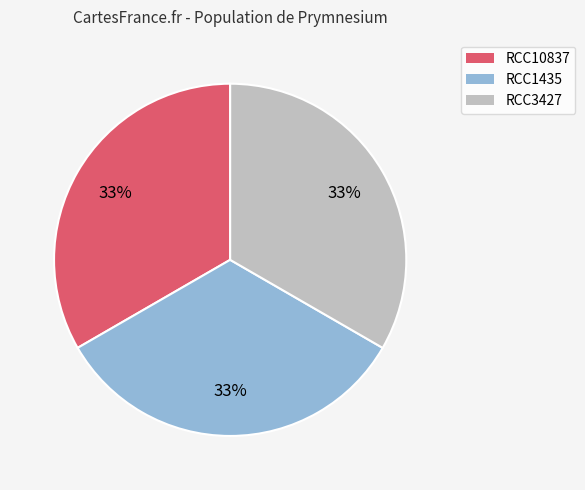

Is there any slice that represents more than half of the pie?

No